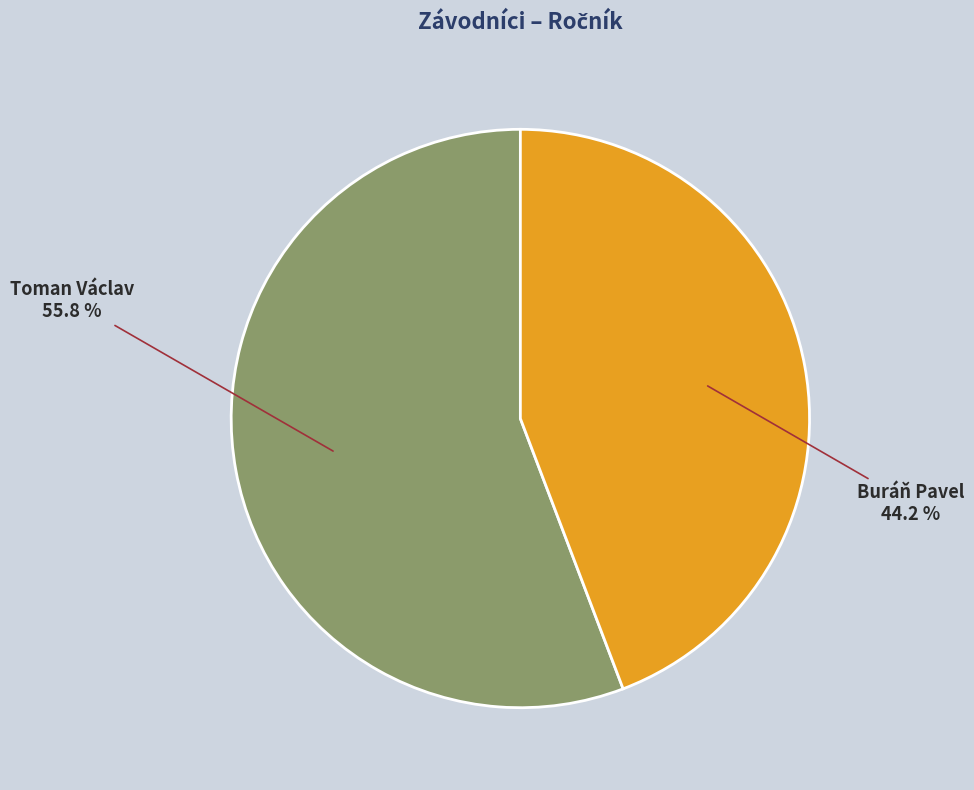

To the nearest percent, what percentage of the pie is Toman Václav?

56%